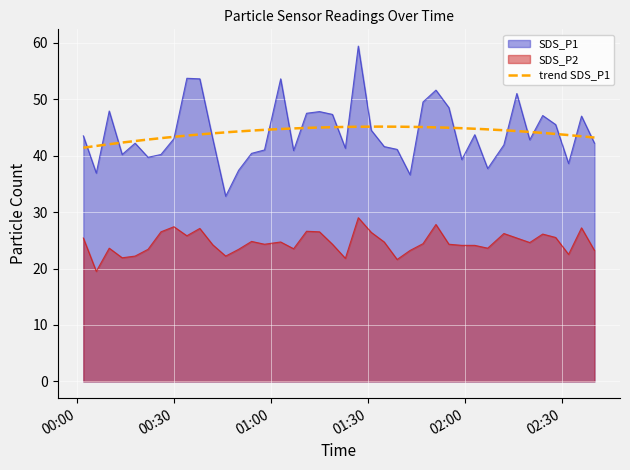

What is the label of the 17th point from the left?

2024/01/29 01:07